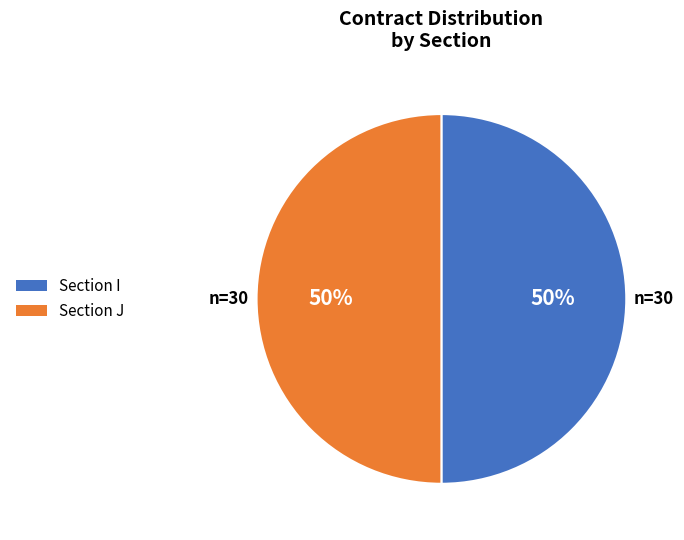

To the nearest percent, what portion does Section J represent?

50%